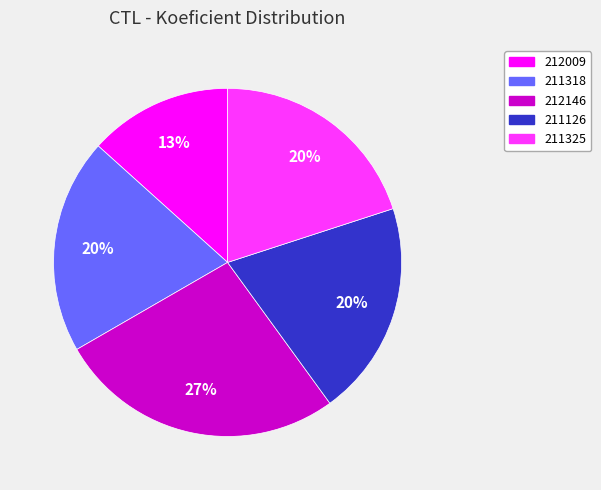

To the nearest percent, what percentage of the pie is 211318?

20%